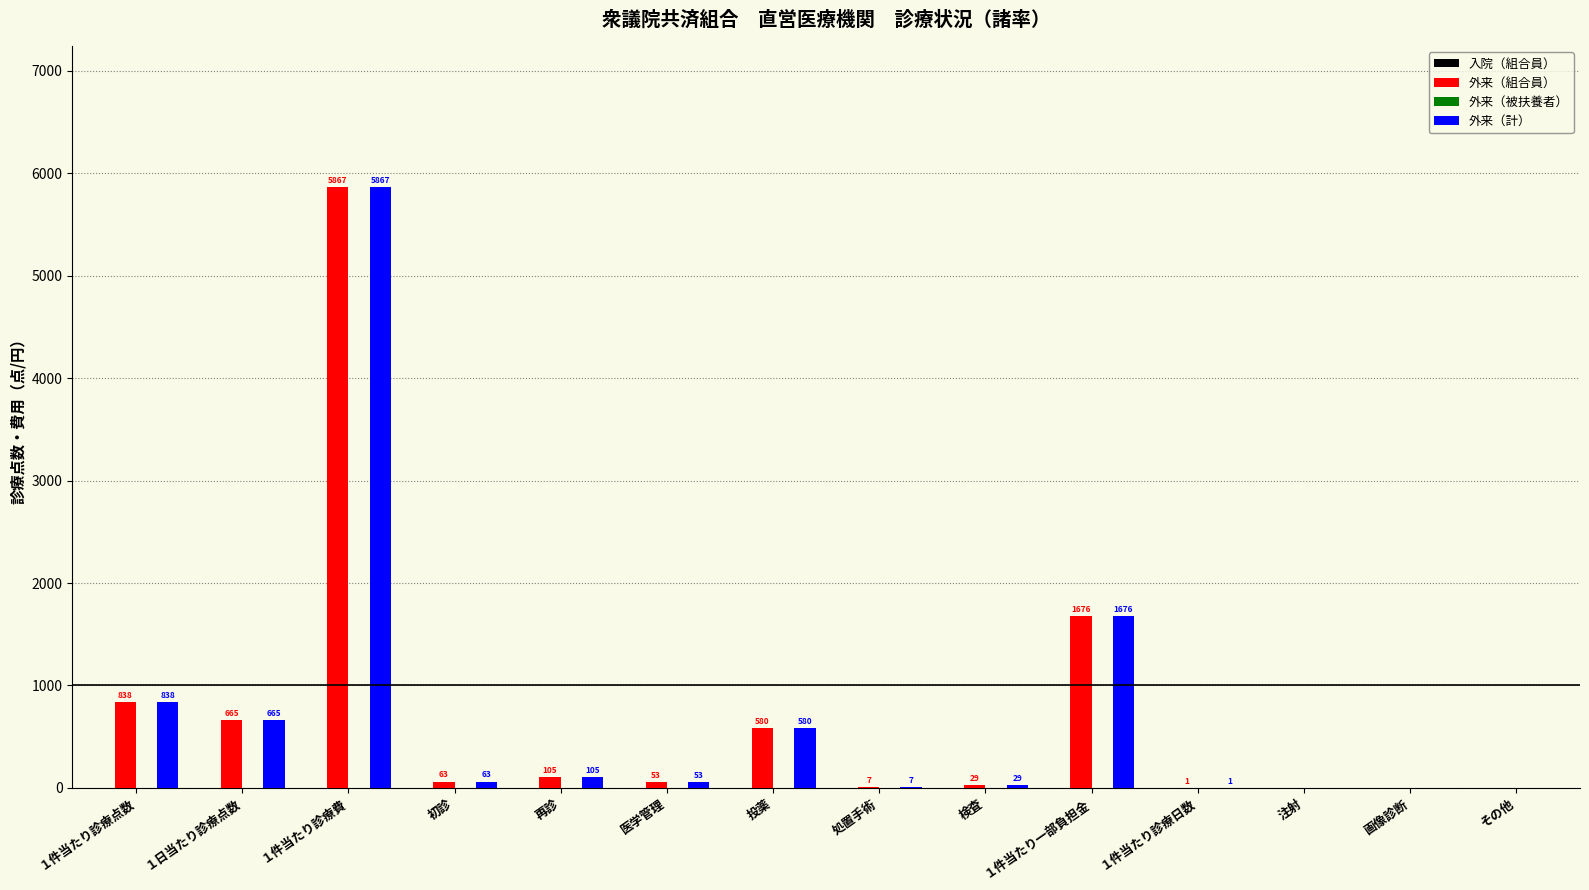

The value of 外来（計） at 投薬 is 580.4. True or false?

True